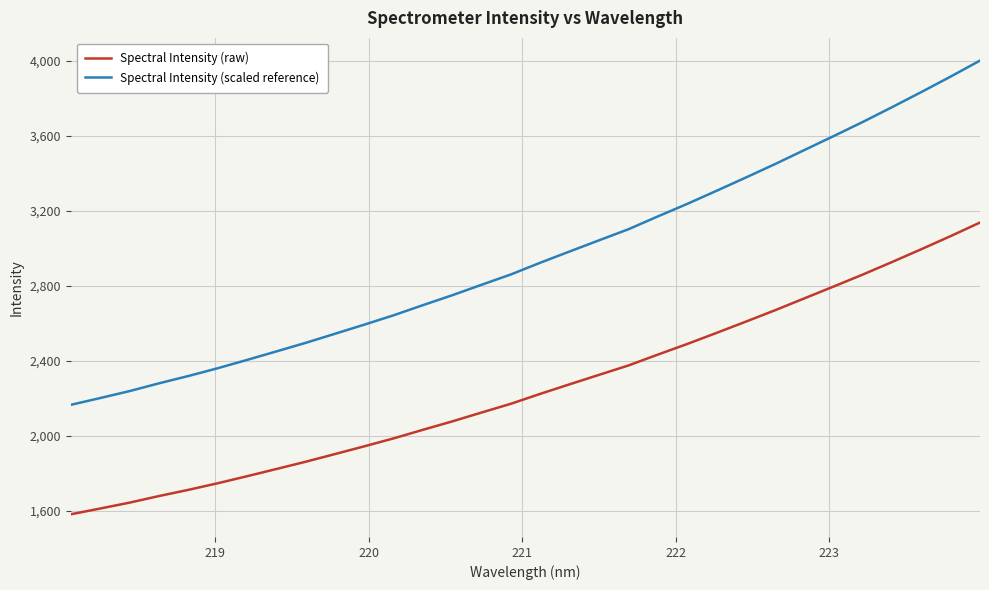

List the series in order of their peak value, highest first.

Spectral Intensity (scaled reference), Spectral Intensity (raw)